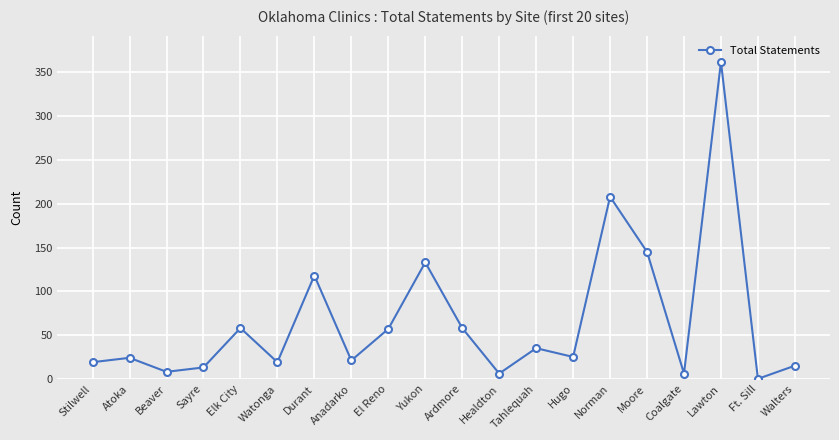

At which category does the data reach its first local peak?

Atoka